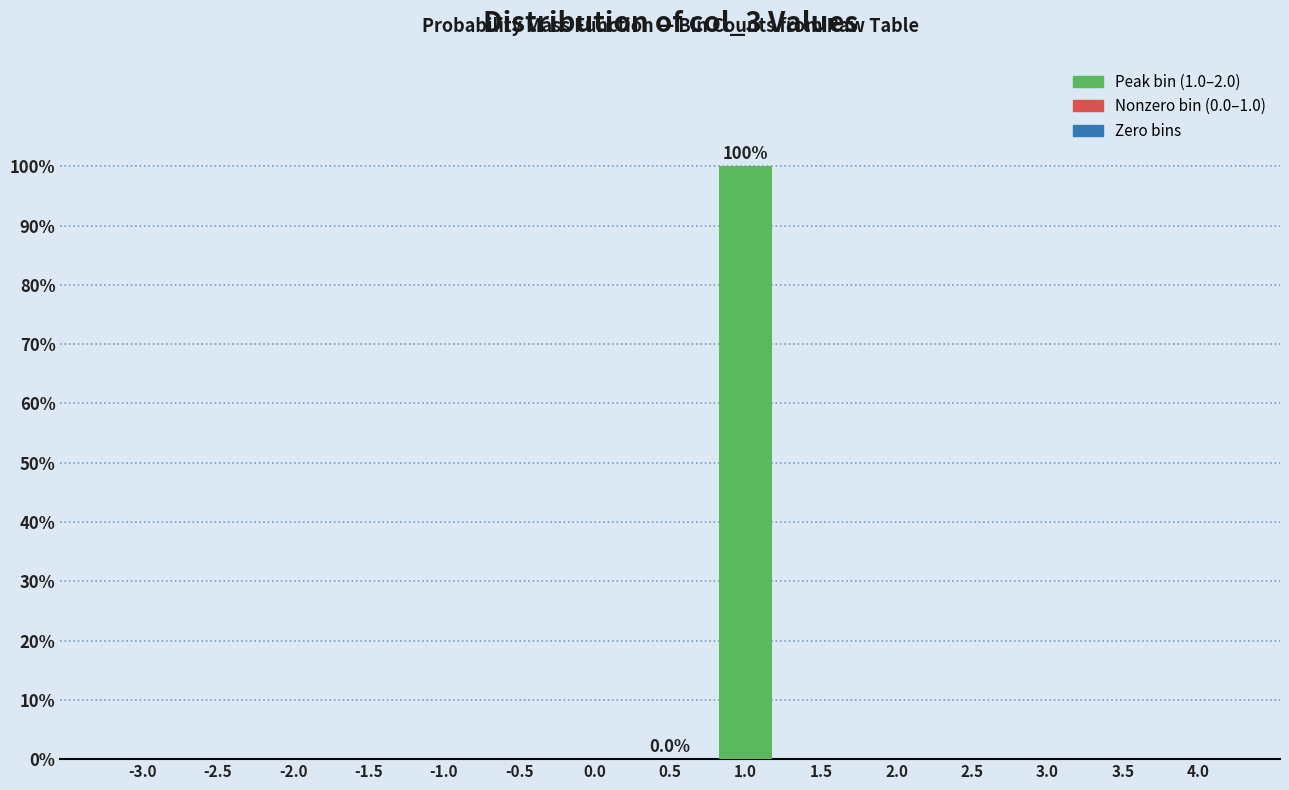

What is the sum of all values?

100.0